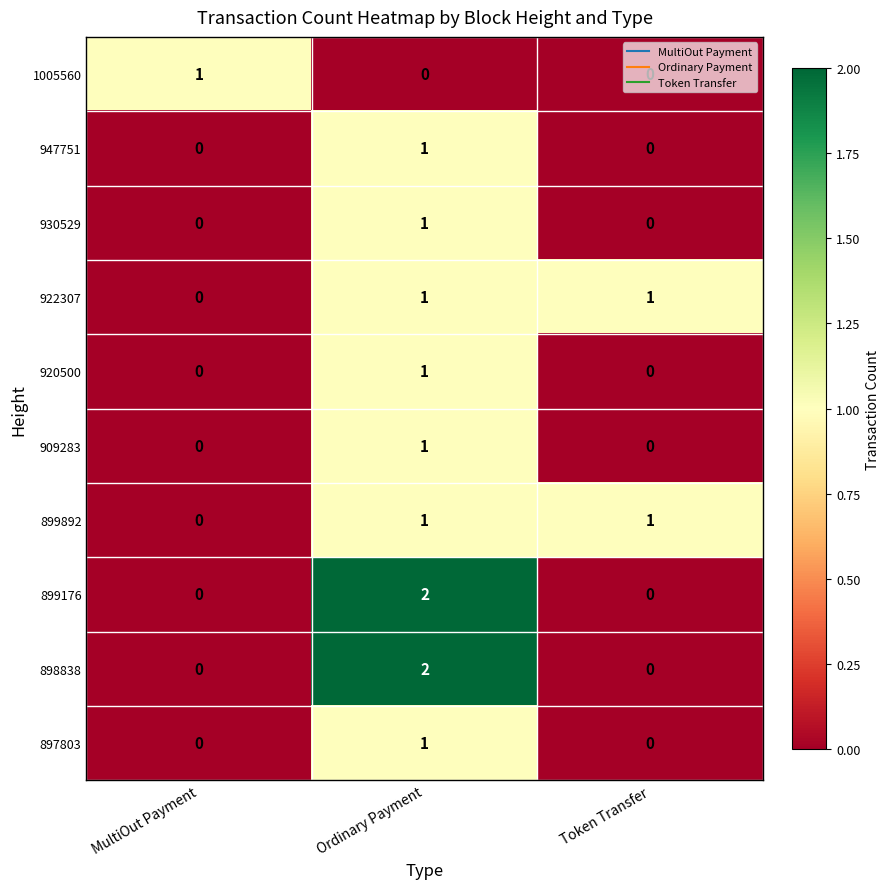

Which category has the highest value in the 909283 series?

Ordinary Payment